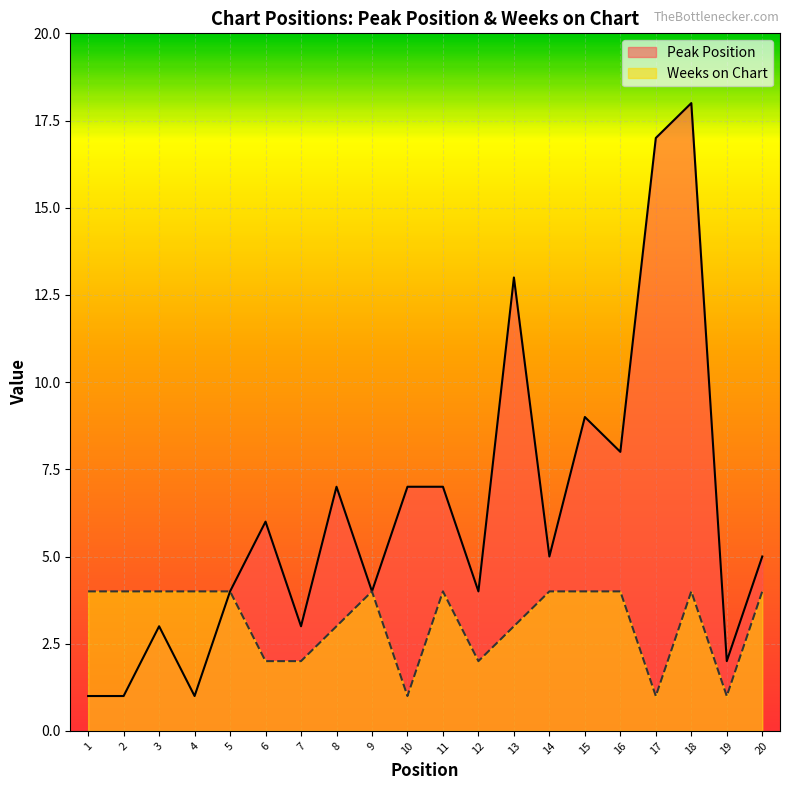

What are all the series names shown in the legend?

Peak Position, Weeks on Chart